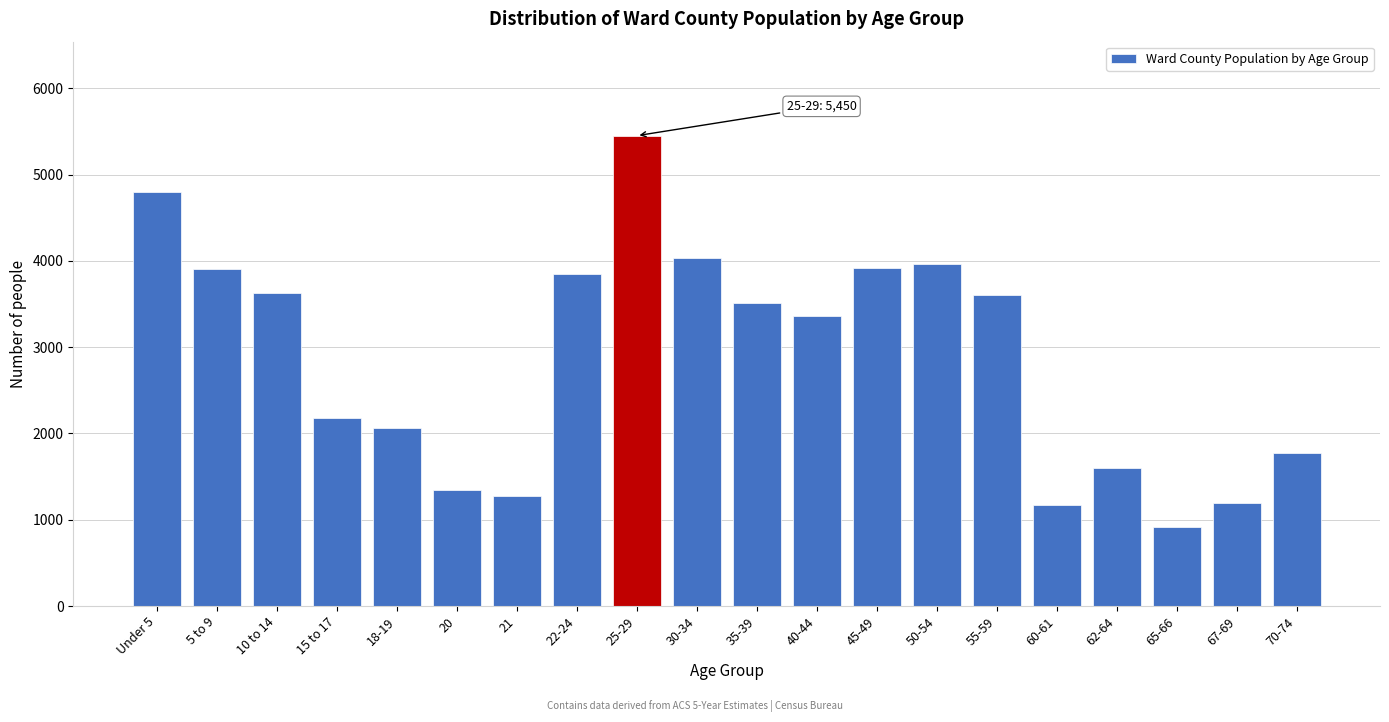

Is it true that the value at 50-54 is 3963?

True